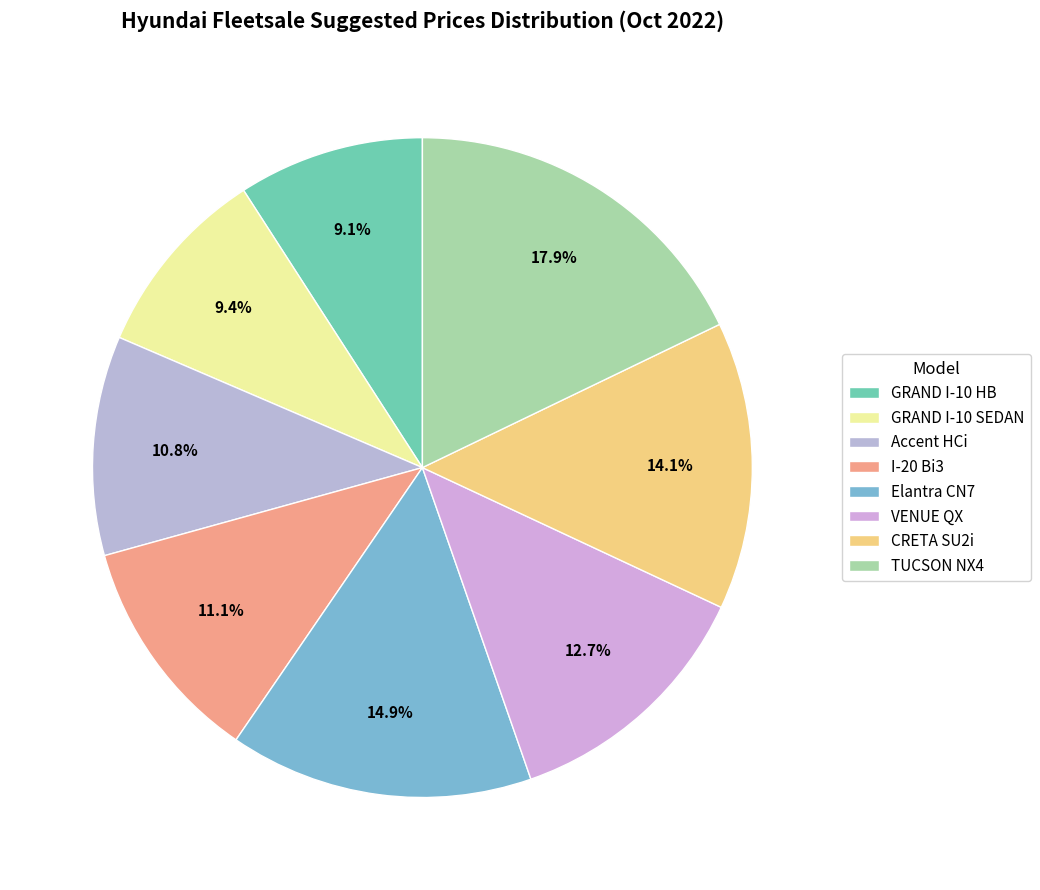

The GRAND I-10 SEDAN slice represents 2% of the pie. True or false?

False